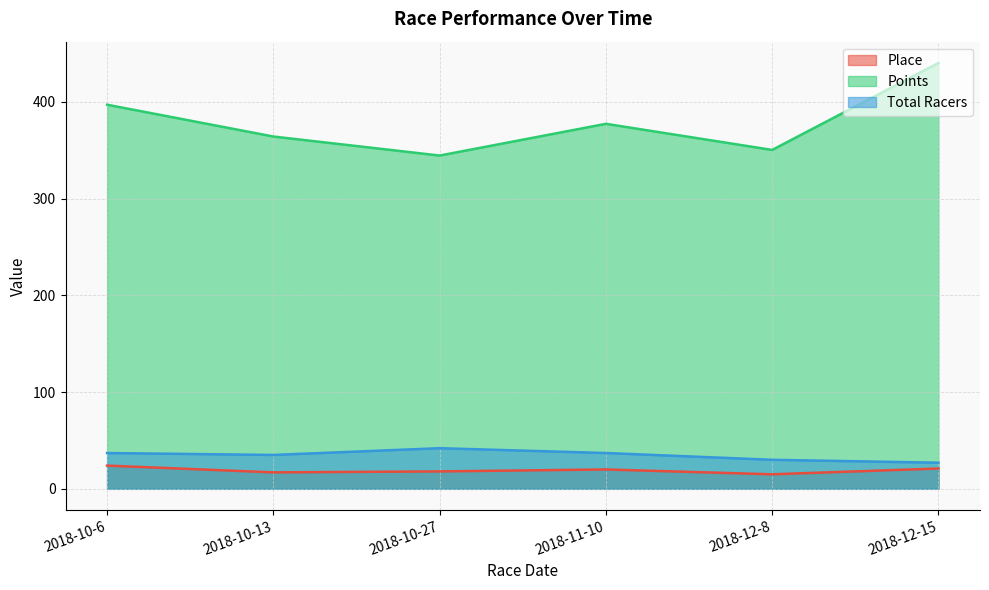

Reading left to right, extract all data points from this chart.

Place: 24.0	17.0	18.0	20.0	15.0	21.0
Points: 397.0	364.1	344.4	377.2	350.2	440.1
Total Racers: 37.0	35.0	42.0	37.0	30.0	27.0